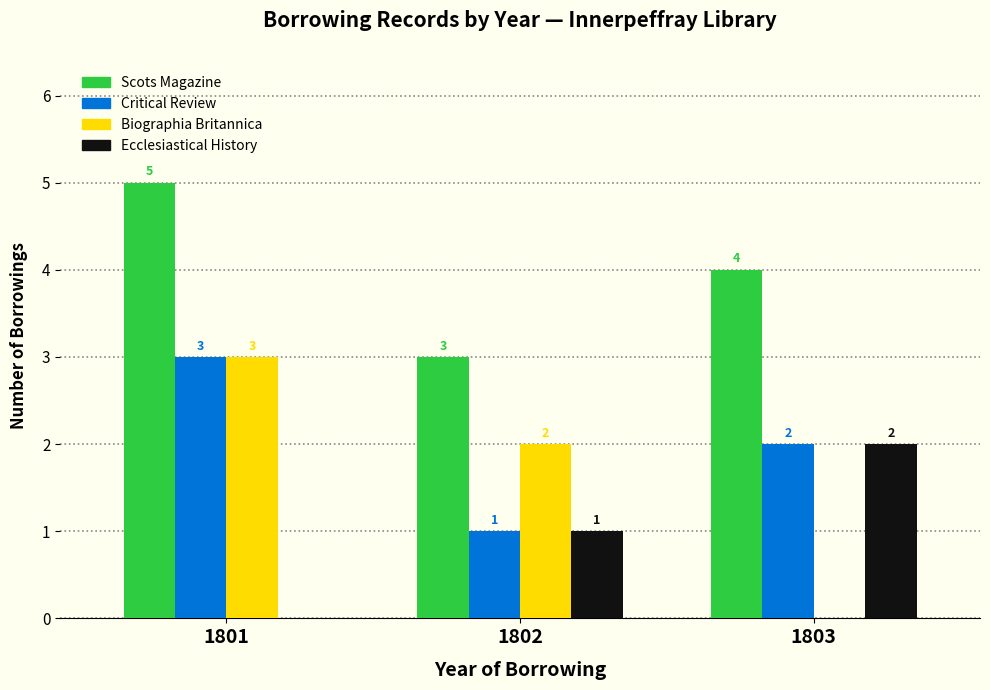

At which label is Ecclesiastical History closest to 1?

1802